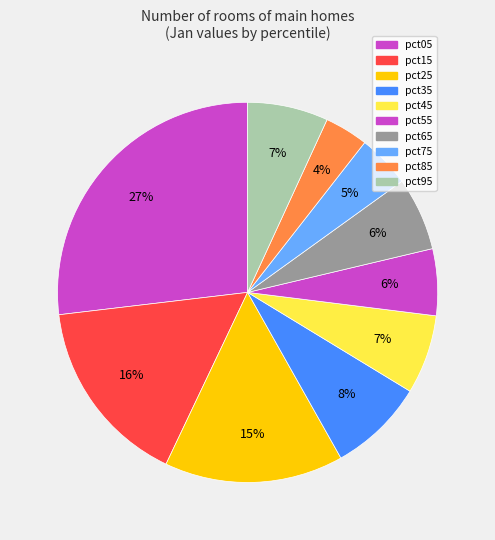

Combined, do pct35 and pct05 account for over 50%?

No